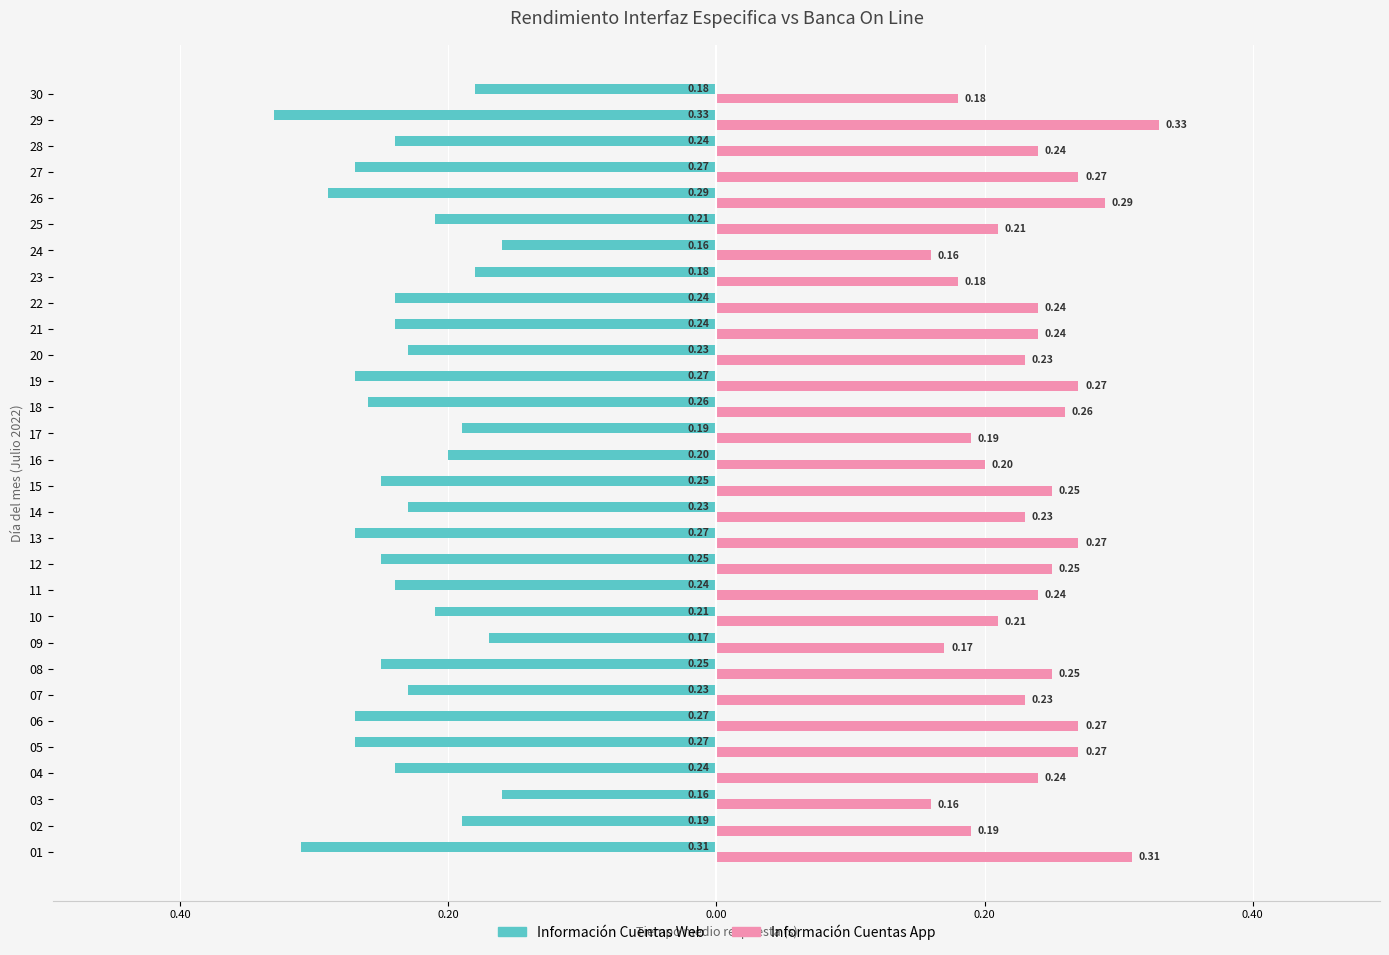

What are all the series names shown in the legend?

Información Cuentas Web, Información Cuentas App